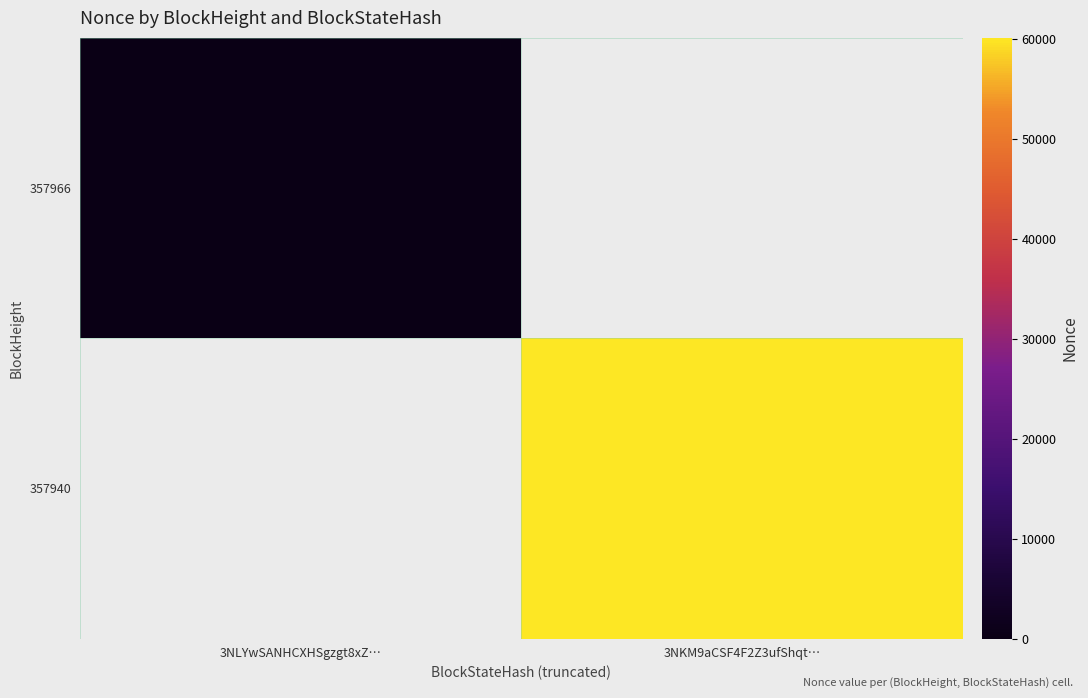

Rank the series by their average value, from lowest to highest.

357966, 357940